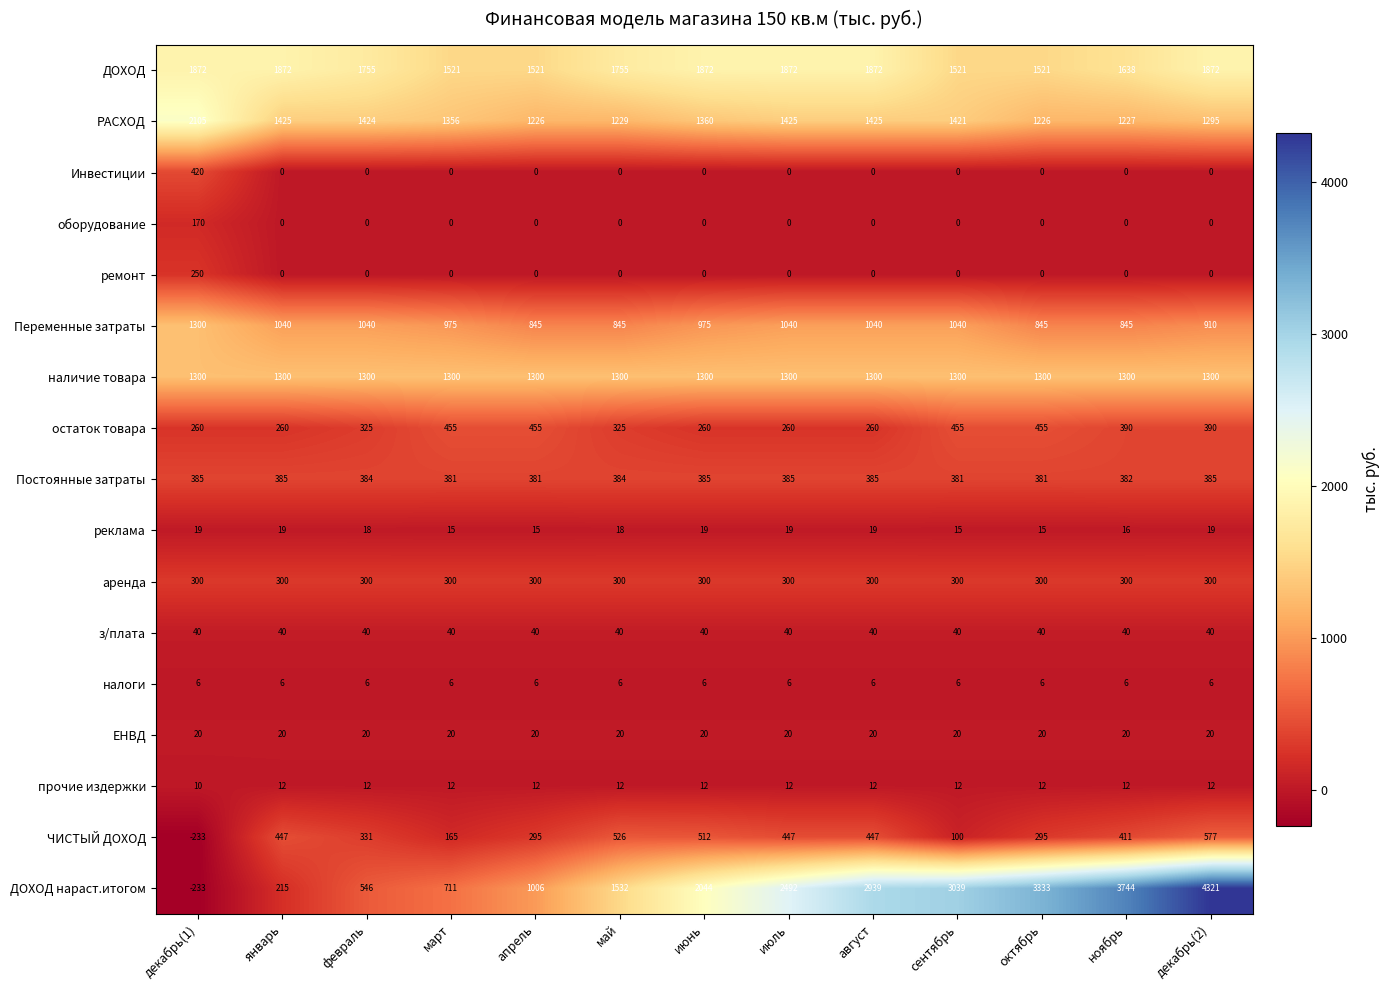

Which category has the lowest value across all series?

декабрь(1)